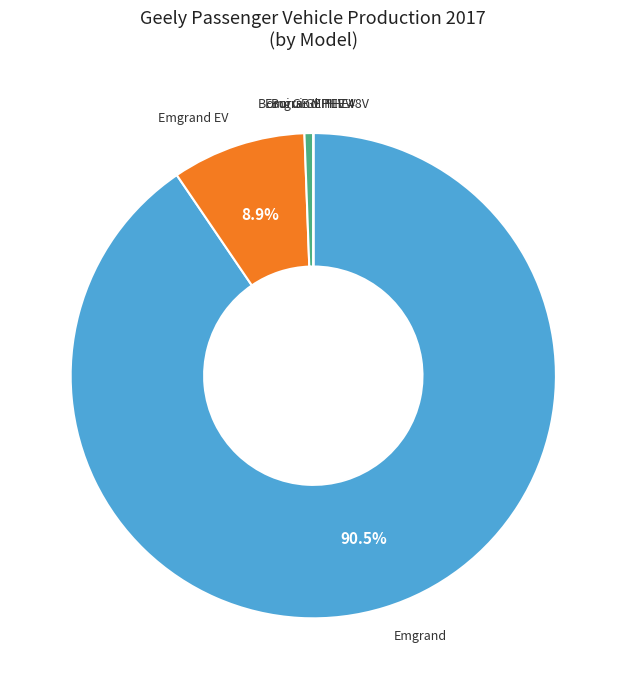

Which slice is the largest?

Emgrand